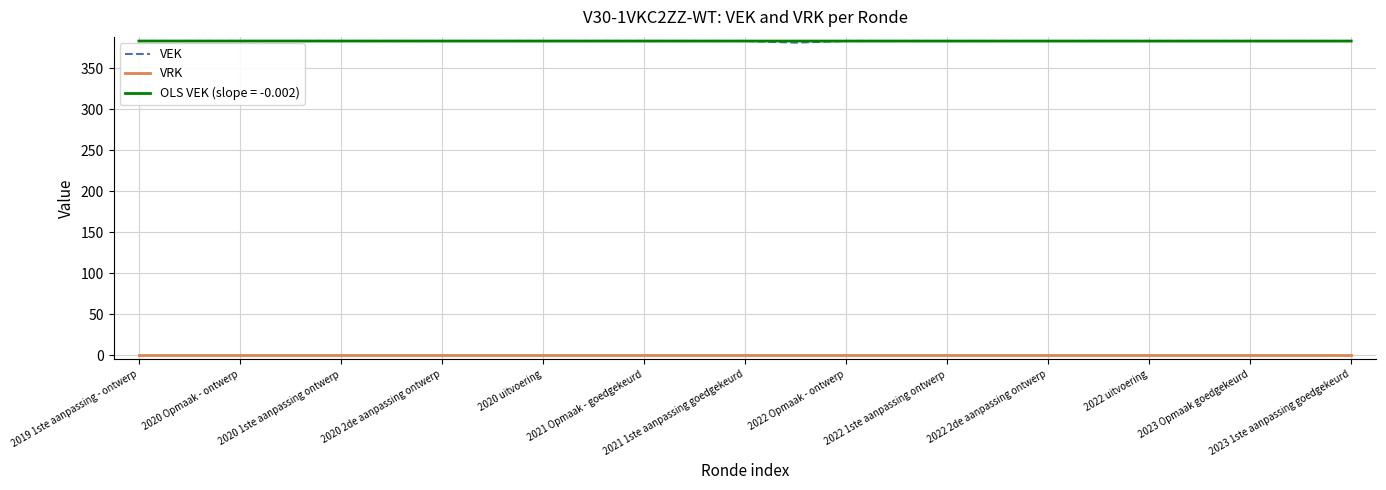

True or false: OLS VEK (slope = -0.002) and VRK cross at least once.

False